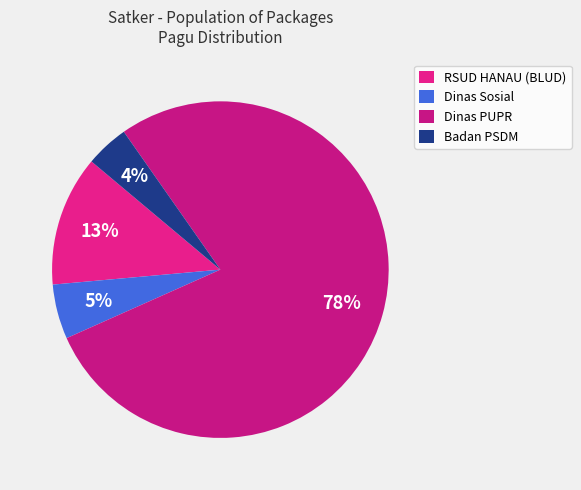

The RSUD HANAU (BLUD) slice represents 3% of the pie. True or false?

False